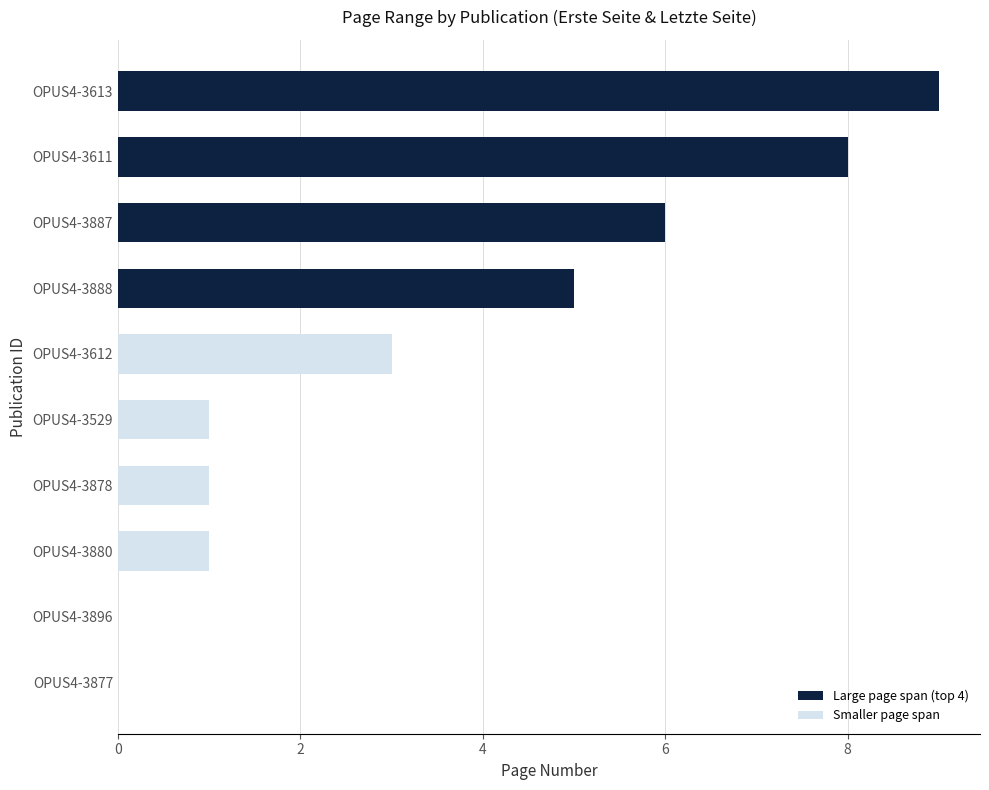

Which category has the highest value across all series?

OPUS4-3613